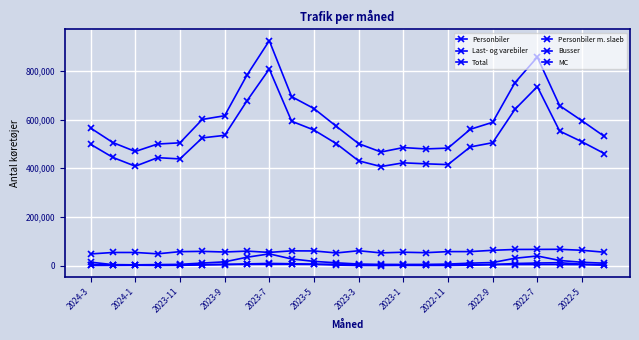

Which series has the widest spread of values?

Total